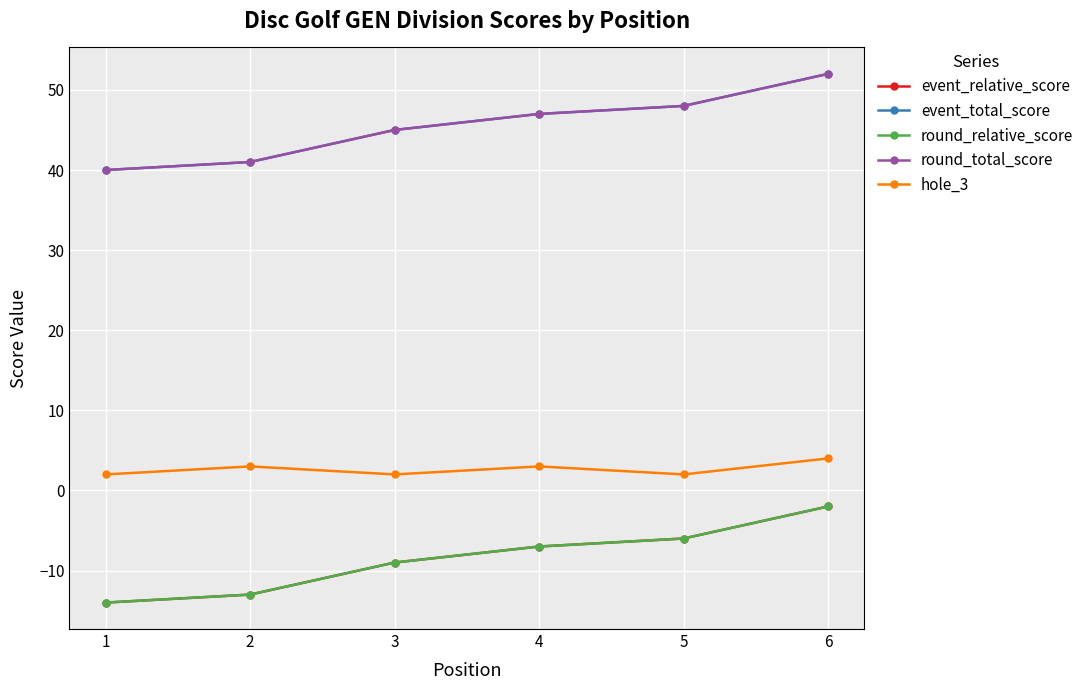

Which series changed the most between 3 and 5?

event_relative_score